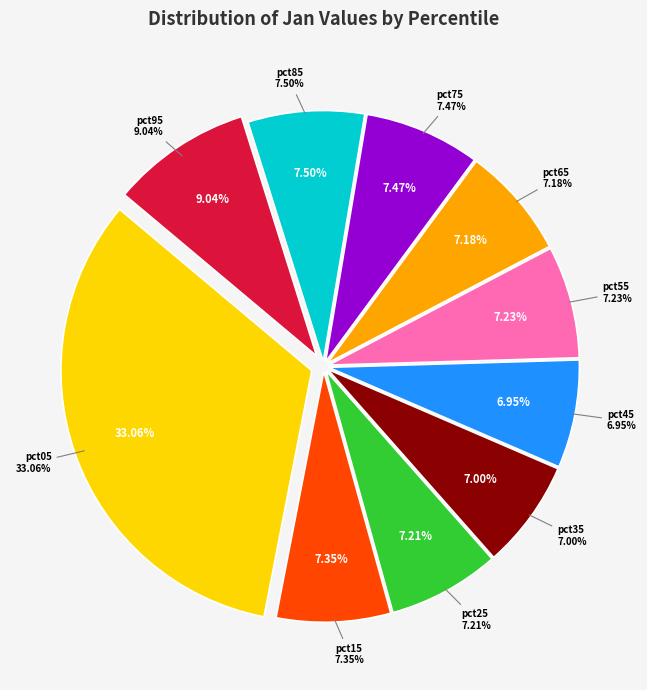

What percentage is the pct05 slice, to the nearest percent?

33%